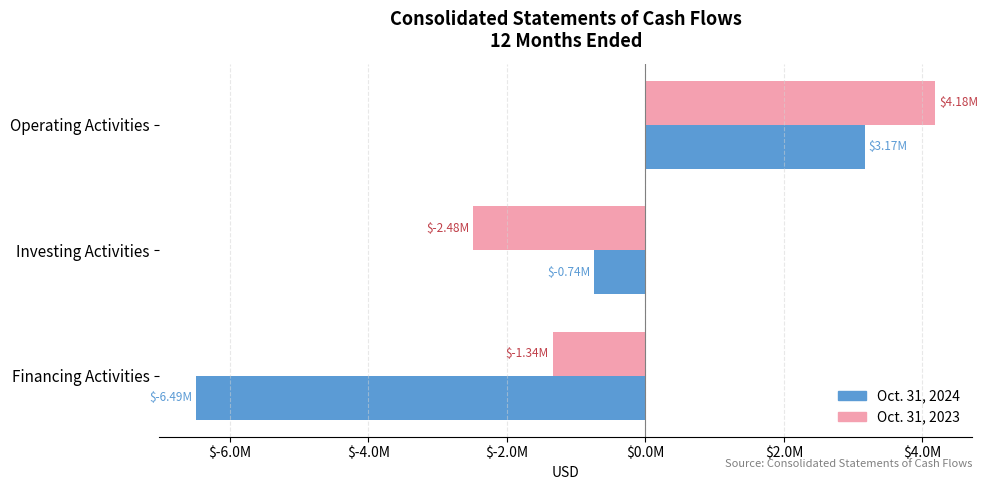

How many values in Oct. 31, 2024 are above zero?

1